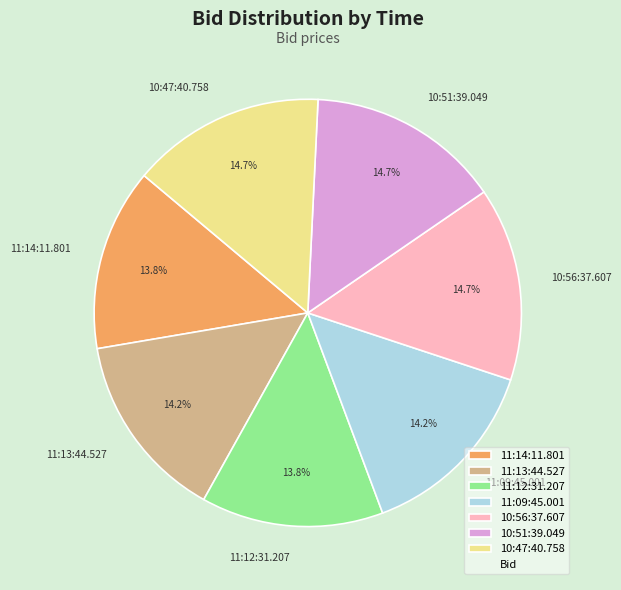

To the nearest percent, what is the difference between the largest and smallest slice percentages?

1%